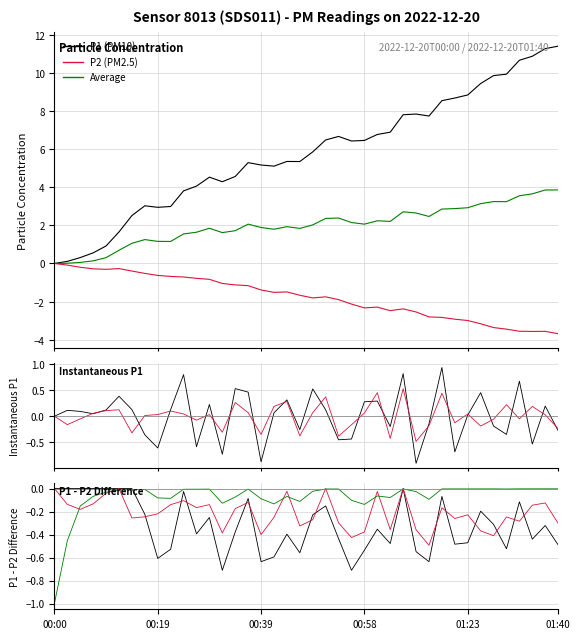

Is the value of P1 at 00:44 greater than the value of P2 at 01:15?

Yes